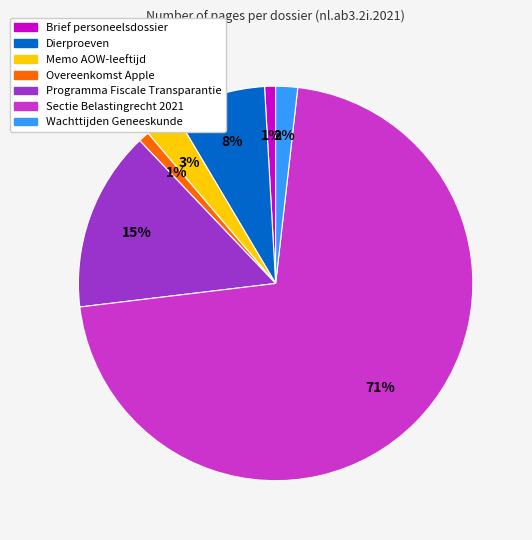

Does any single category account for the majority?

Yes